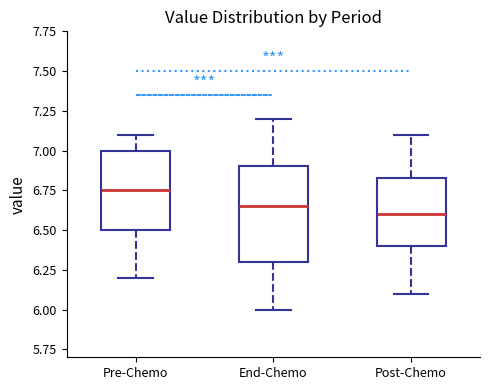

Comparing the boxes themselves (not the whiskers), which one is the tallest?

End-Chemo